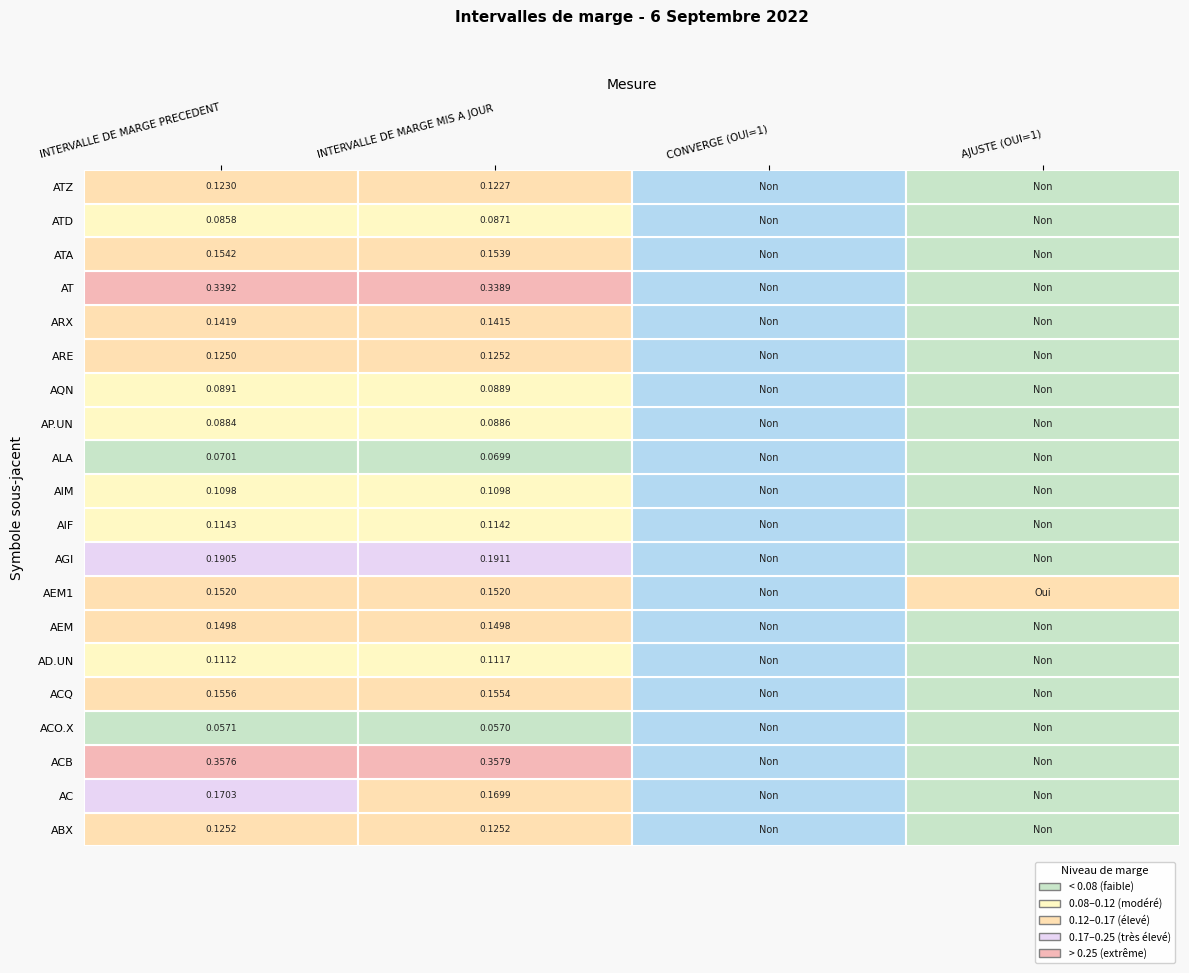

What is the sum of all AQN values?

0.2